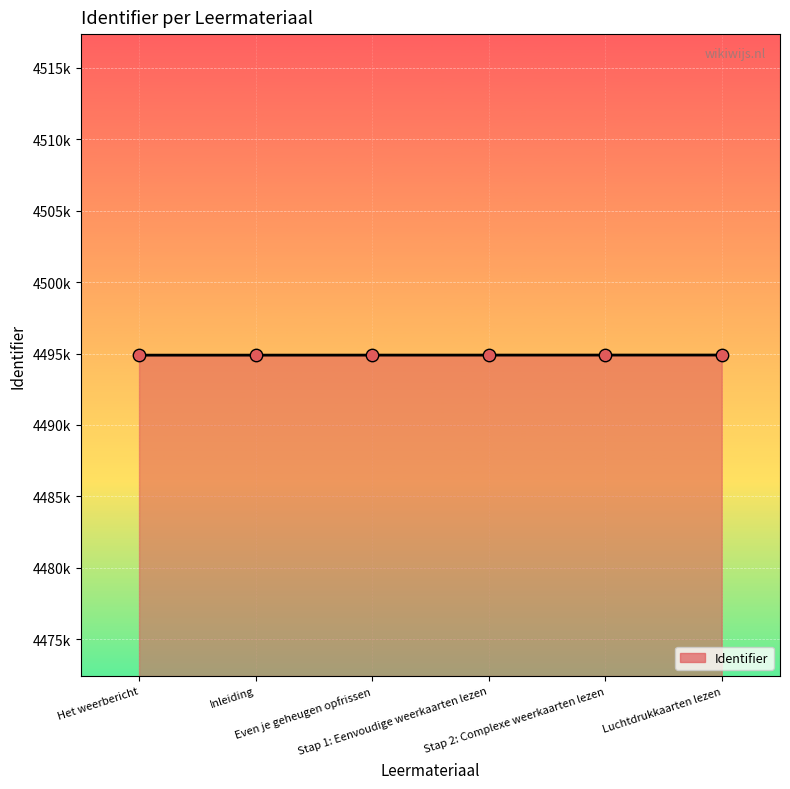

What is the change in value from Even je geheugen opfrissen to Stap 1: Eenvoudige weerkaarten lezen?

+1